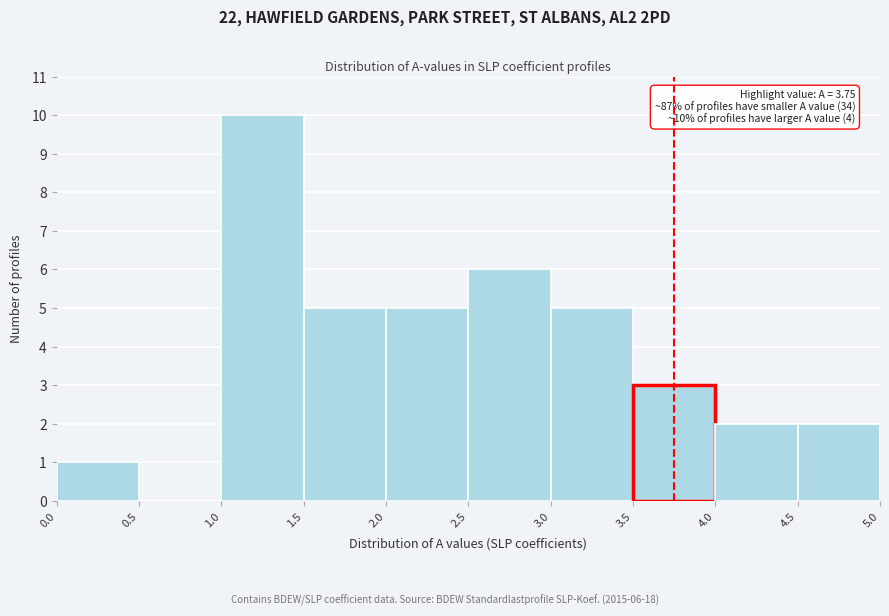

Over which range of the x-axis is the bar tallest?

1.0 to 1.5